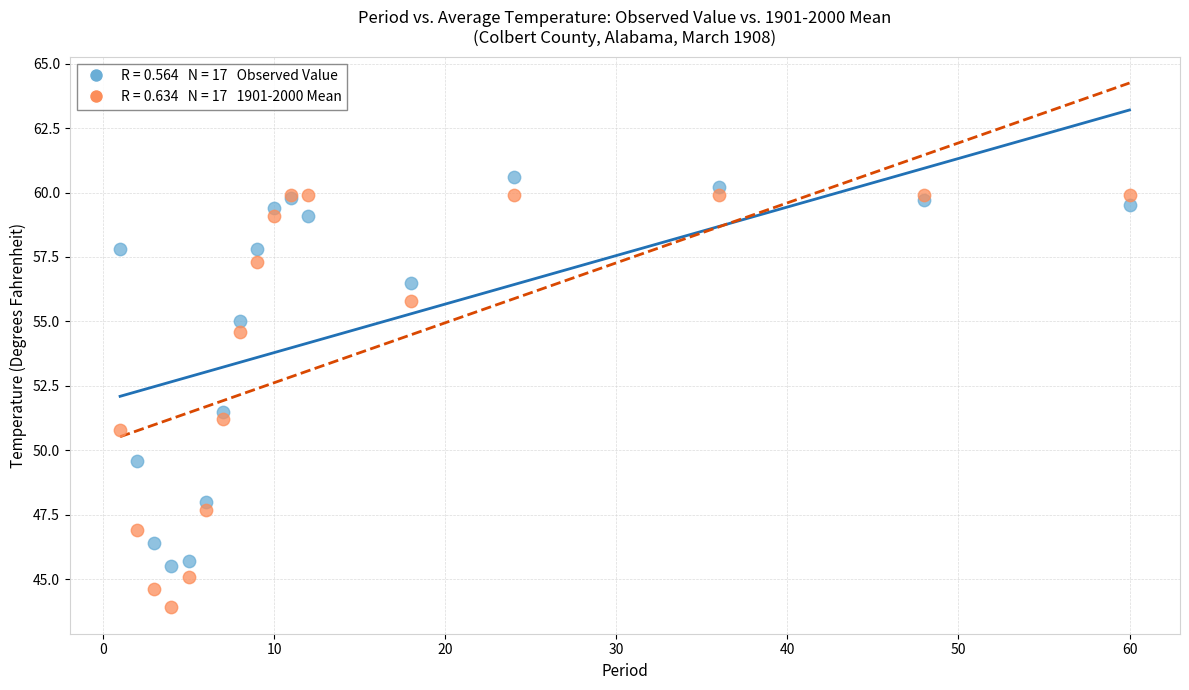

Across all series, what Y value is closest to 52?

51.5